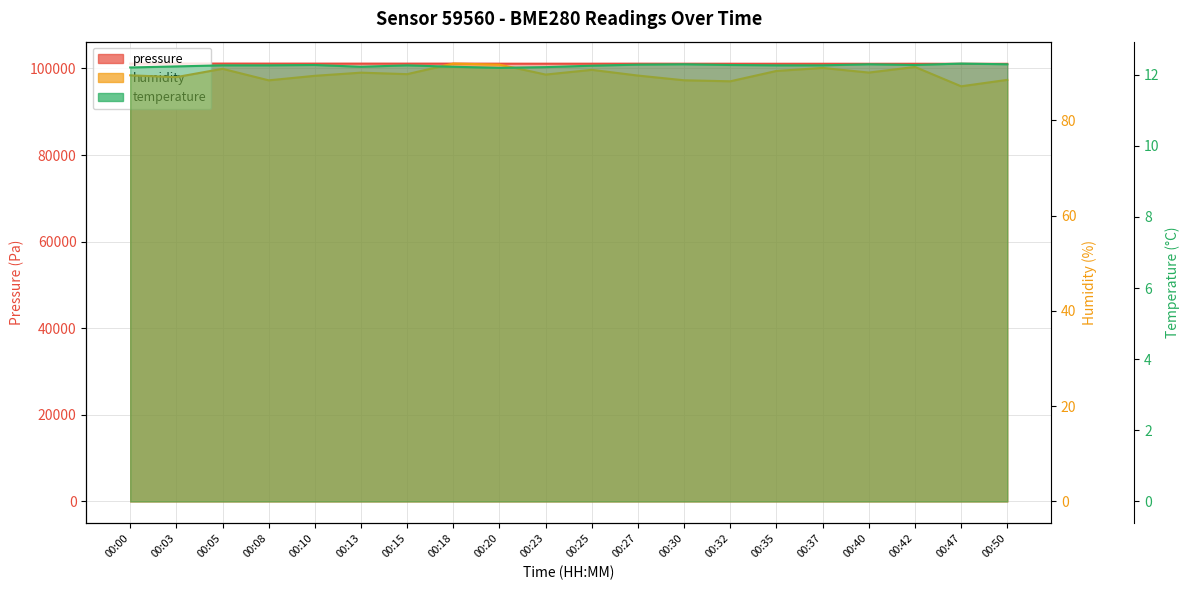

How many data points in humidity are less than 89?

5